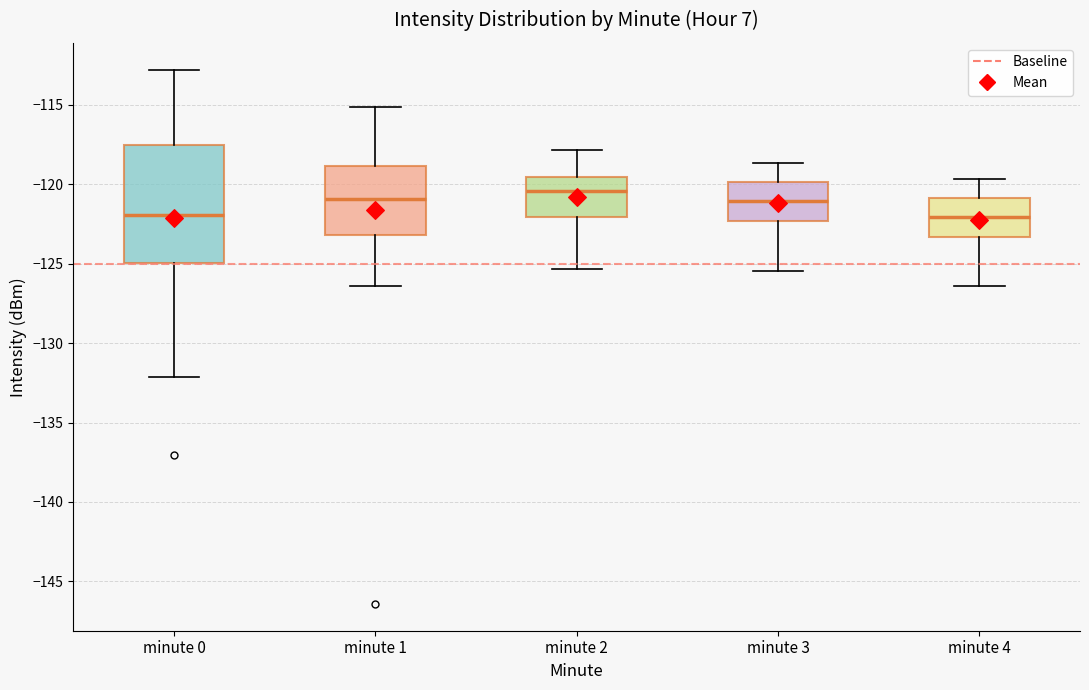

Where is the upper edge of the box for minute 2 on the y-axis? The values are not printed on the chart, so give them approximately, as read against the axis.

-119.5